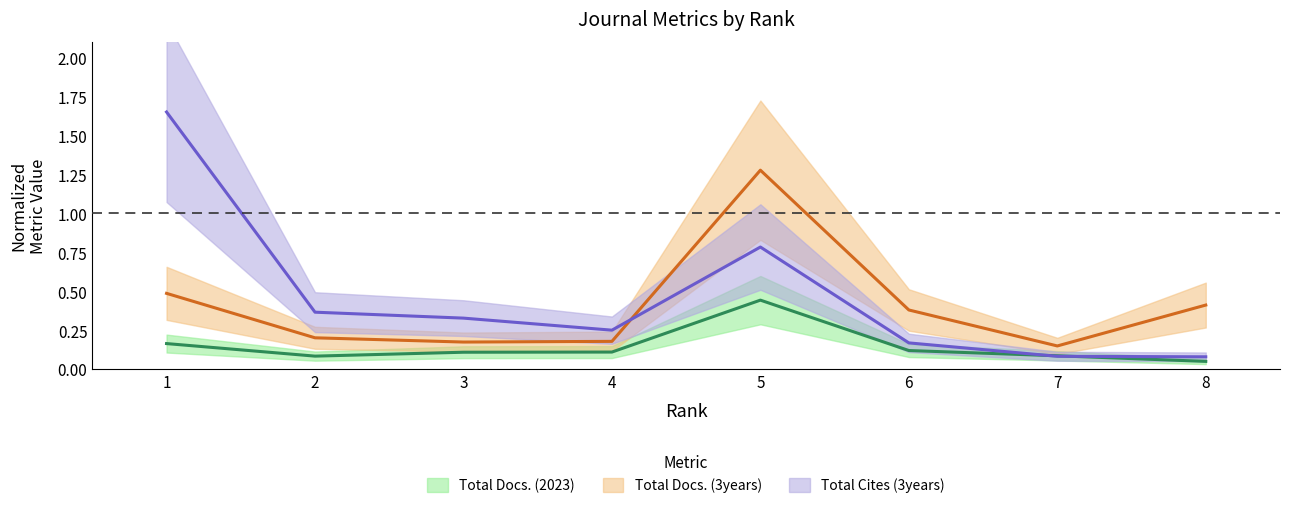

What is the approximate value of Total Docs. (3years) at 2?

0.2